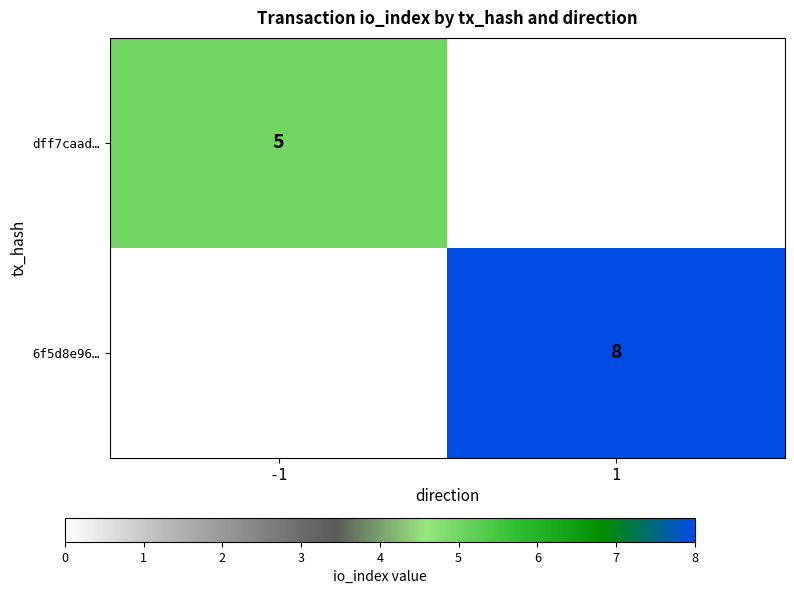

The value of dff7caad… at -1 is 5. True or false?

True